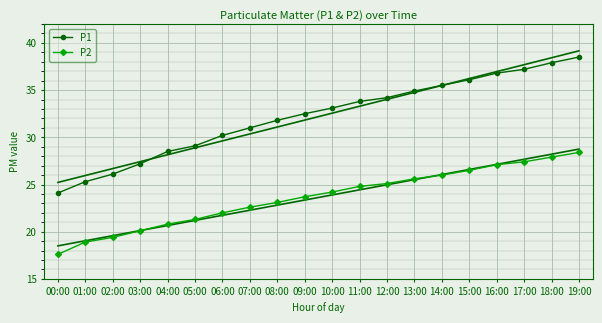

Reading right to left, transcribe all the data shown in this chart.

P1: 19:00=38.5	18:00=37.9	17:00=37.2	16:00=36.8	15:00=36.1	14:00=35.5	13:00=34.9	12:00=34.2	11:00=33.8	10:00=33.1	09:00=32.5	08:00=31.8	07:00=31.0	06:00=30.2	05:00=29.1	04:00=28.5	03:00=27.2	02:00=26.1	01:00=25.3	00:00=24.1
P2: 19:00=28.4	18:00=27.9	17:00=27.4	16:00=27.1	15:00=26.5	14:00=26.0	13:00=25.6	12:00=25.1	11:00=24.8	10:00=24.2	09:00=23.7	08:00=23.1	07:00=22.6	06:00=22.0	05:00=21.3	04:00=20.8	03:00=20.1	02:00=19.4	01:00=18.9	00:00=17.6